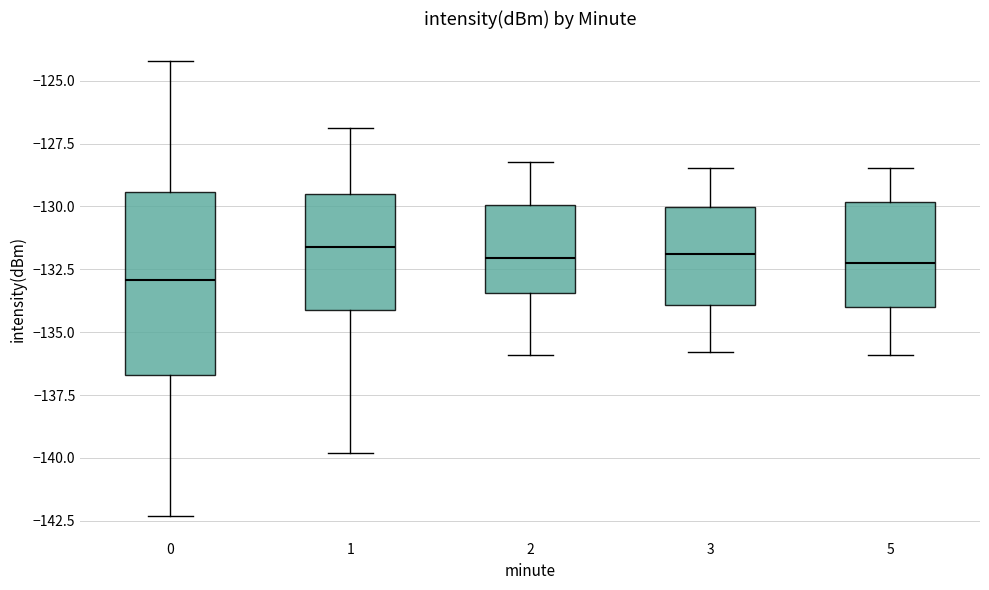

Reading left to right, read every box against the y-axis: the position of its median line, the range the box covers, and the ends of its whiskers. The values are not printed on the chart, so give them approximately, as read against the axis.

0: median -133.0, box -136.5 to -129.5, whiskers -142.5 to -124.0
1: median -131.5, box -134.0 to -129.5, whiskers -140.0 to -127.0
2: median -132.0, box -133.5 to -130.0, whiskers -136.0 to -128.0
3: median -132.0, box -134.0 to -130.0, whiskers -136.0 to -128.5
5: median -132.0, box -134.0 to -130.0, whiskers -136.0 to -128.5